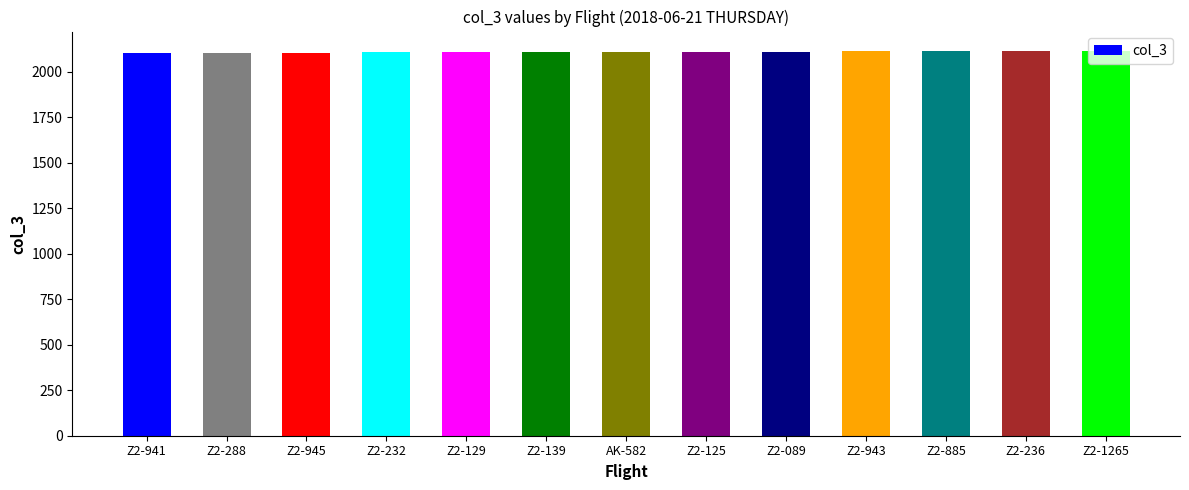

What is the label of the 4th bar from the left?

Z2-232